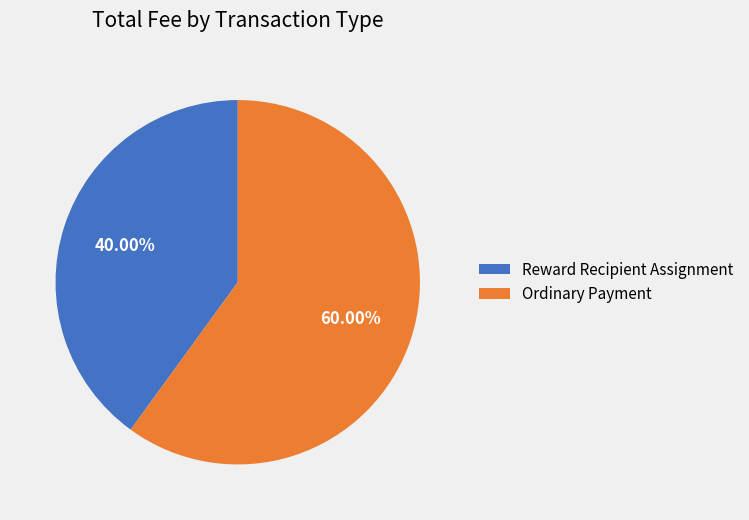

What percentage do Reward Recipient Assignment and Ordinary Payment together represent?

100.0%